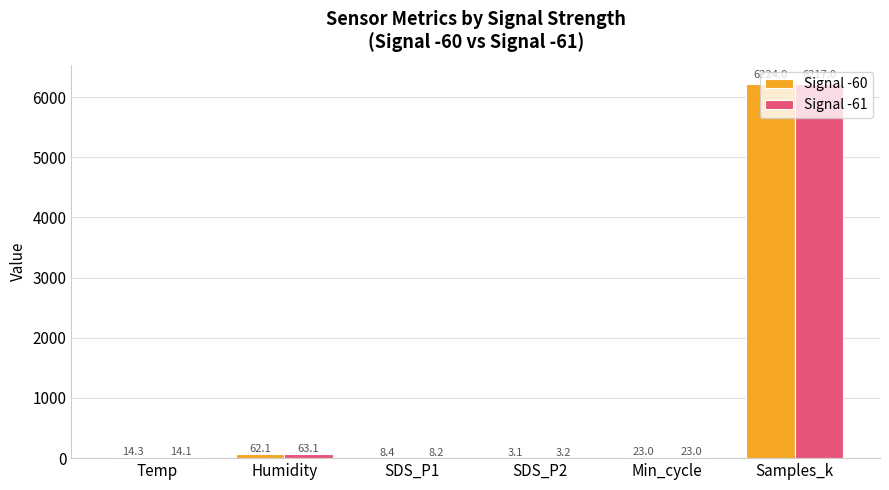

What are all the series names shown in the legend?

Signal -60, Signal -61